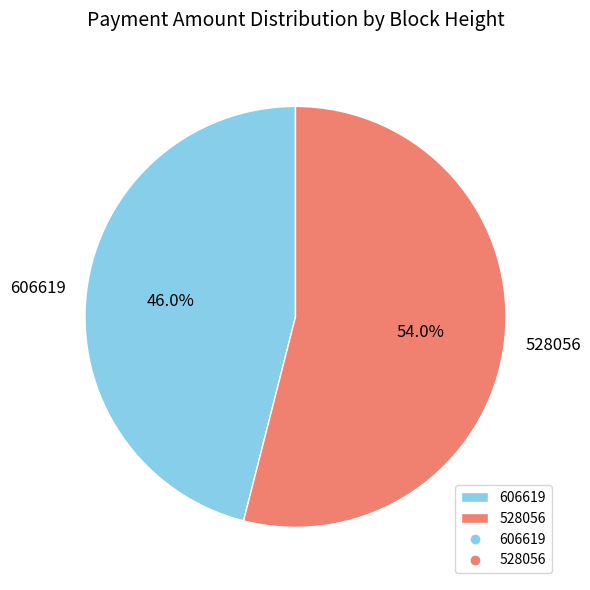

Between 528056 and 606619, which is larger?

528056